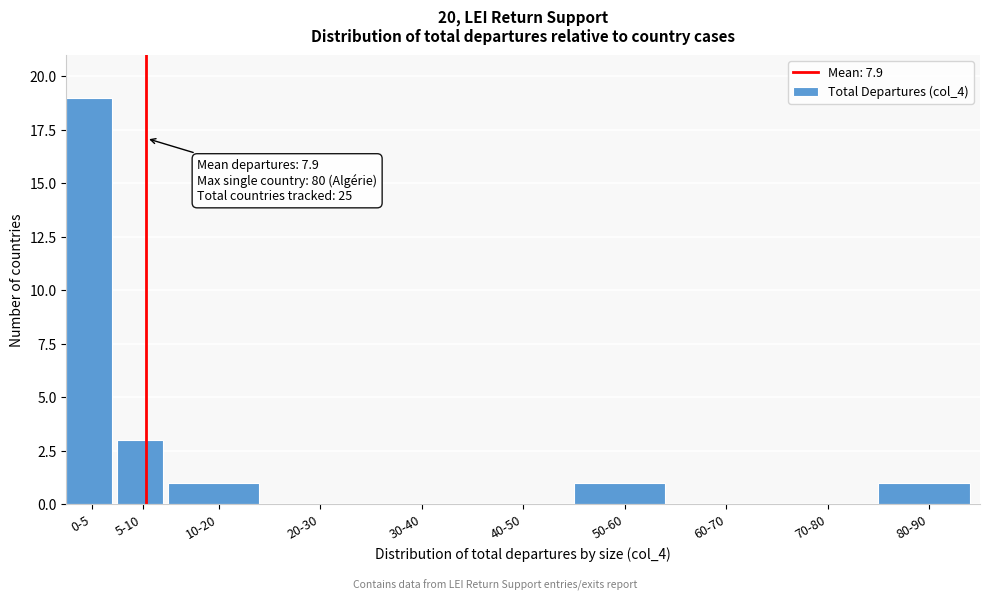

Reading left to right, extract all data points from this chart.

0-5=19	5-10=3	10-20=1	20-30=0	30-40=0	40-50=0	50-60=1	60-70=0	70-80=0	80-90=1